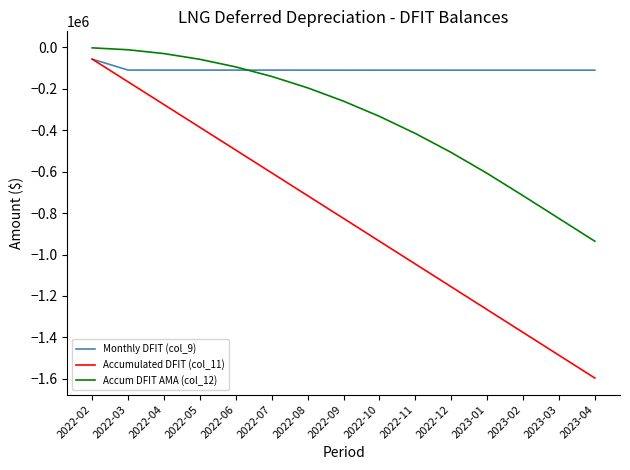

At which category is the sum across all series the highest?

2022-02